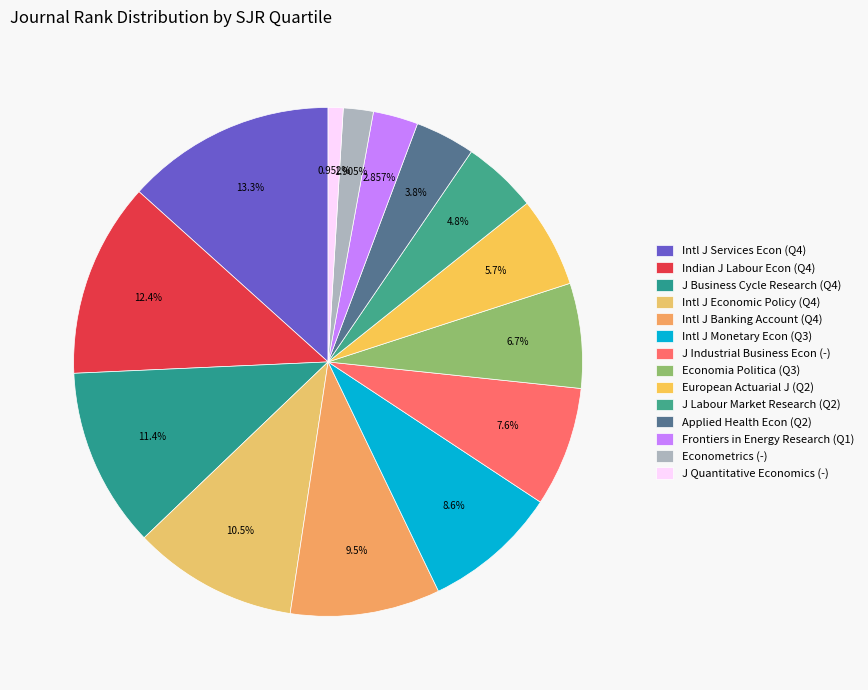

What is the largest slice in the pie chart?

Intl J Services Econ (Q4)